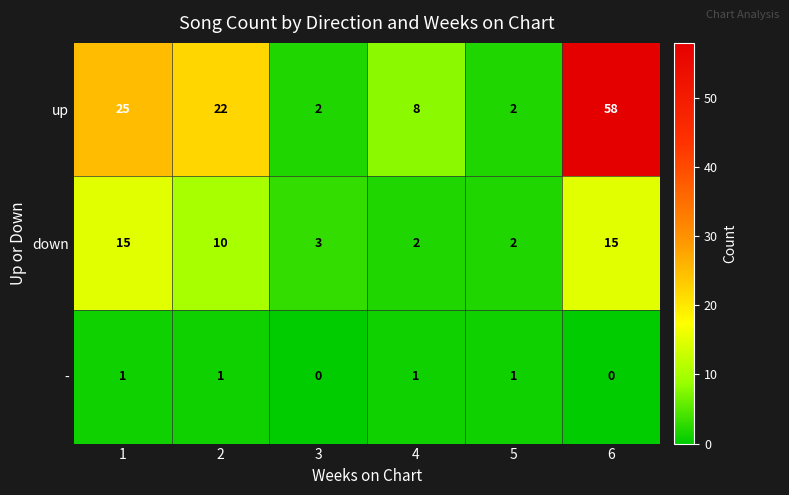

Which series has the widest spread of values?

up